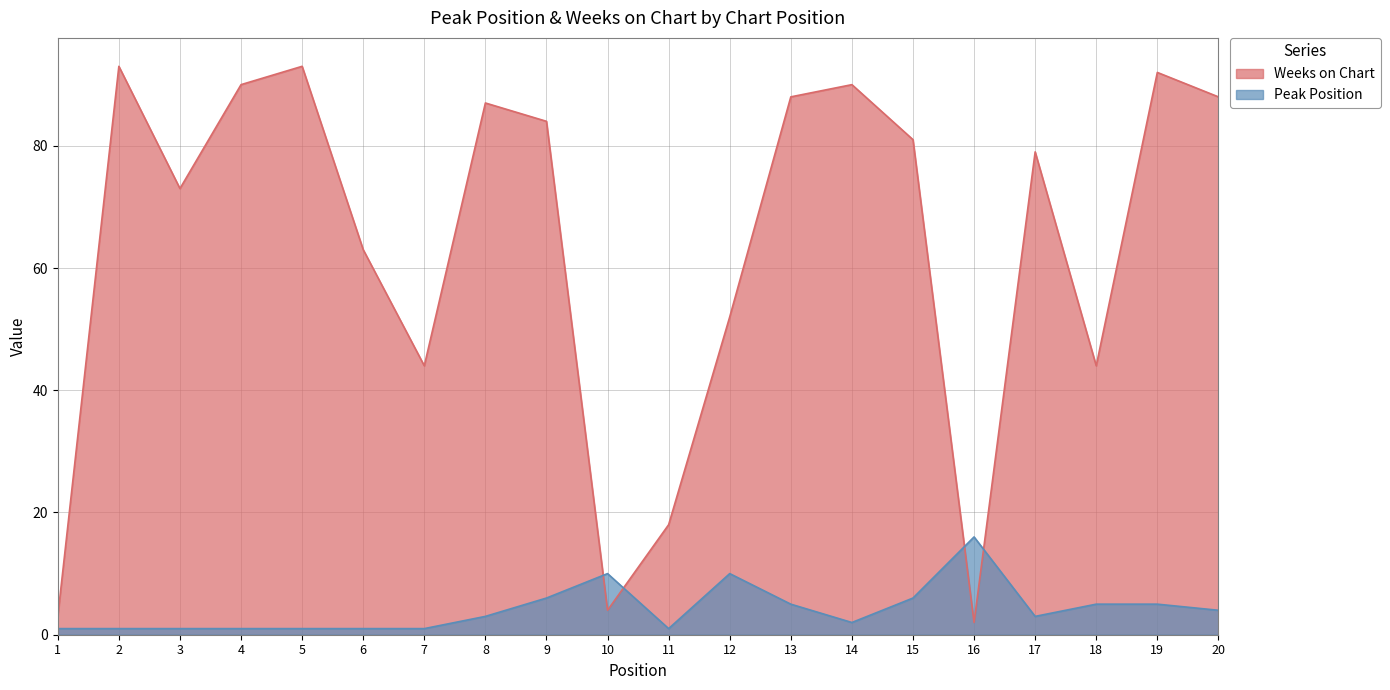

The Weeks on Chart series shows 122 at 8. True or false?

False